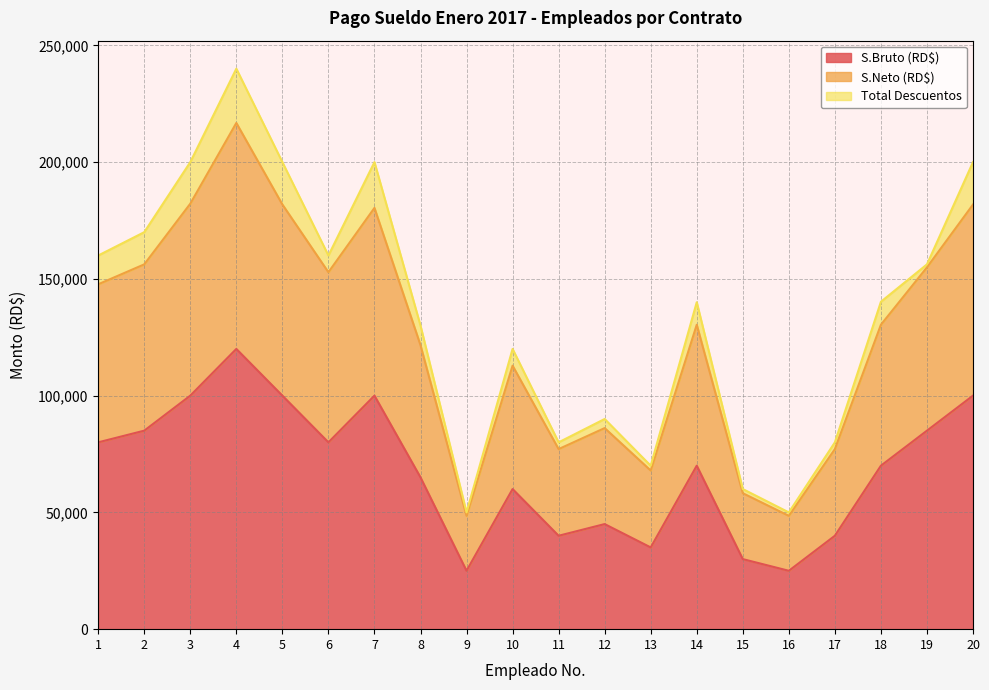

The value of S.Neto (RD$) at 5 is 181846.5. True or false?

True